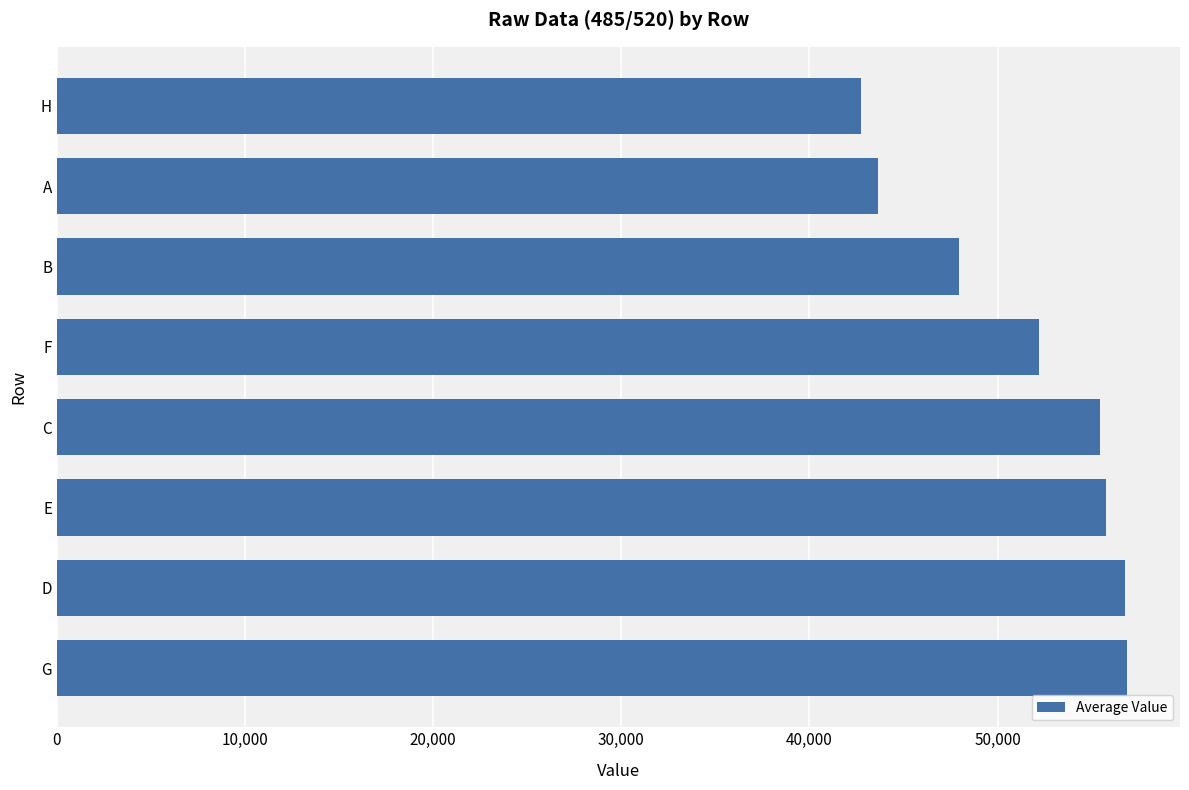

Is it true that the value at F is 12848.2?

False